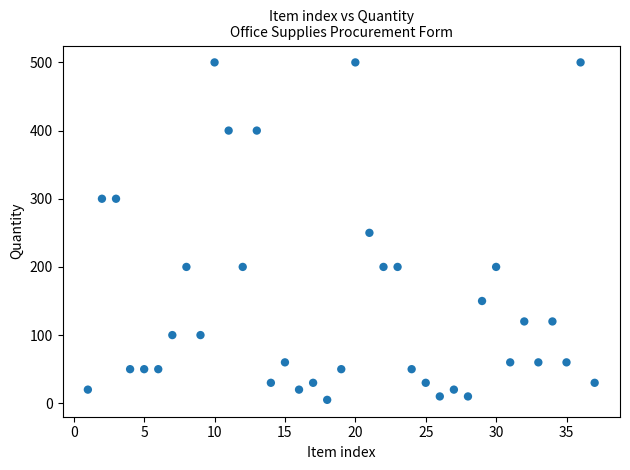

What is the range of X values (max minus min)?

36